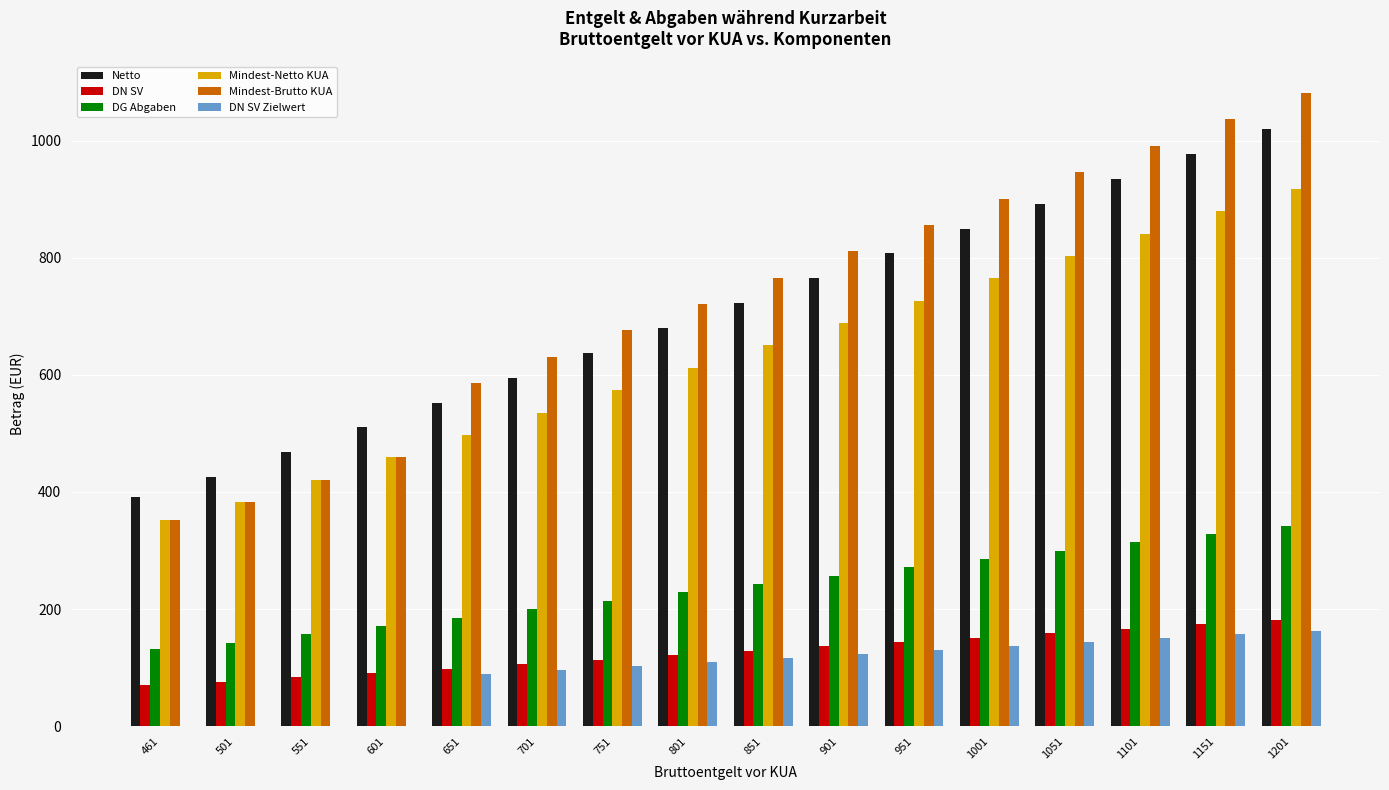

Is the value of Netto at 751 greater than the value of DN SV Zielwert at 751?

Yes